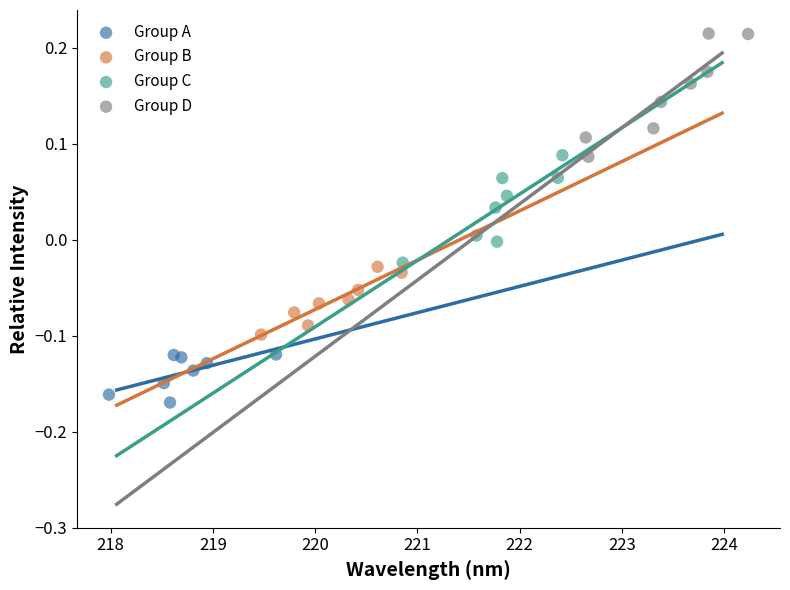

Which series has the widest spread of Y values?

Group D